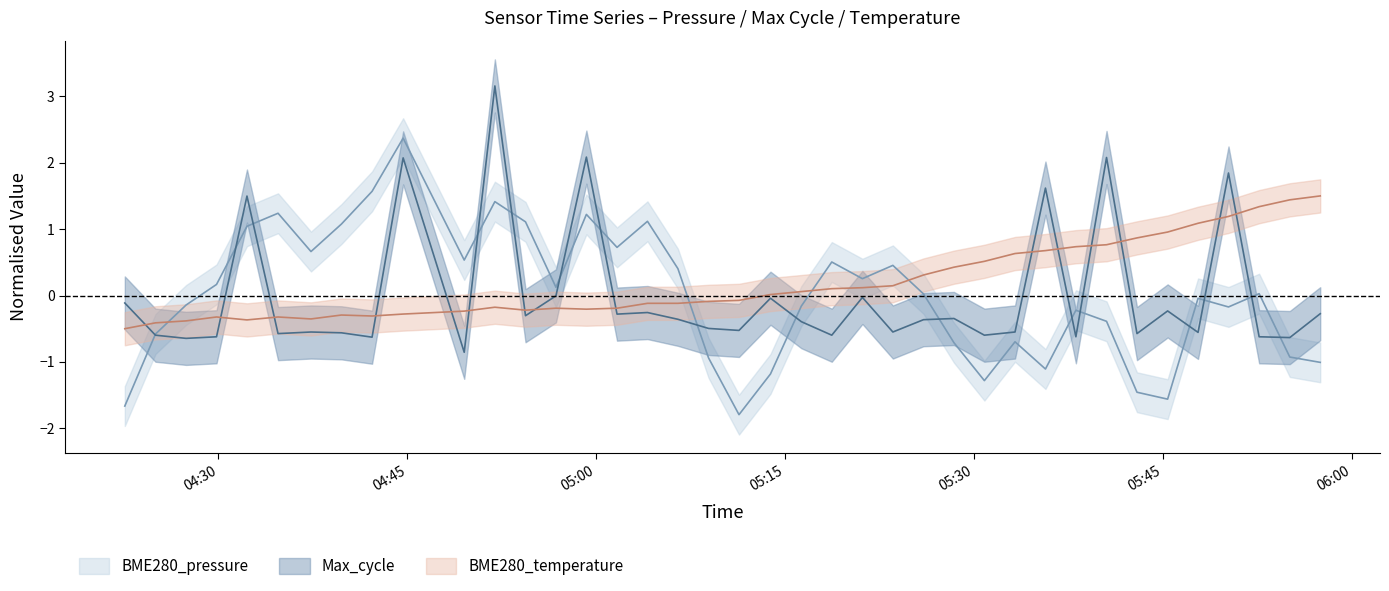

What is the difference between the maximum and second lowest values in the BME280_pressure series?

4.0